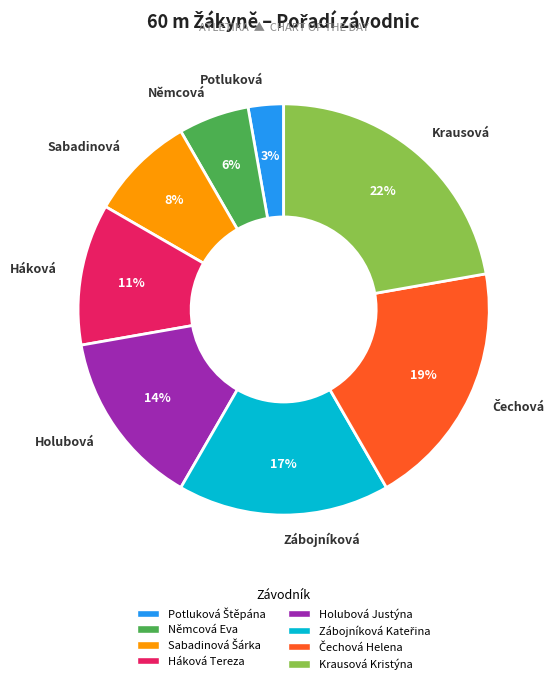

True or false: Sabadinová accounts for 8% of the total.

True